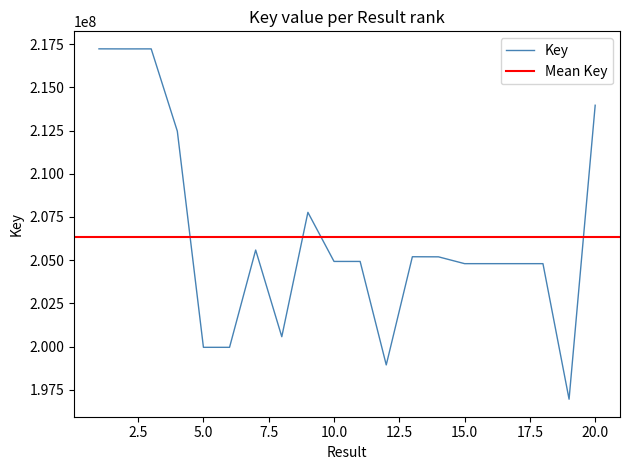

List the labels in order of value, largest first.

1, 3, 2, 20, 4, 9, 7, 13, 14, 10, 11, 15, 17, 16, 18, 8, 6, 5, 12, 19